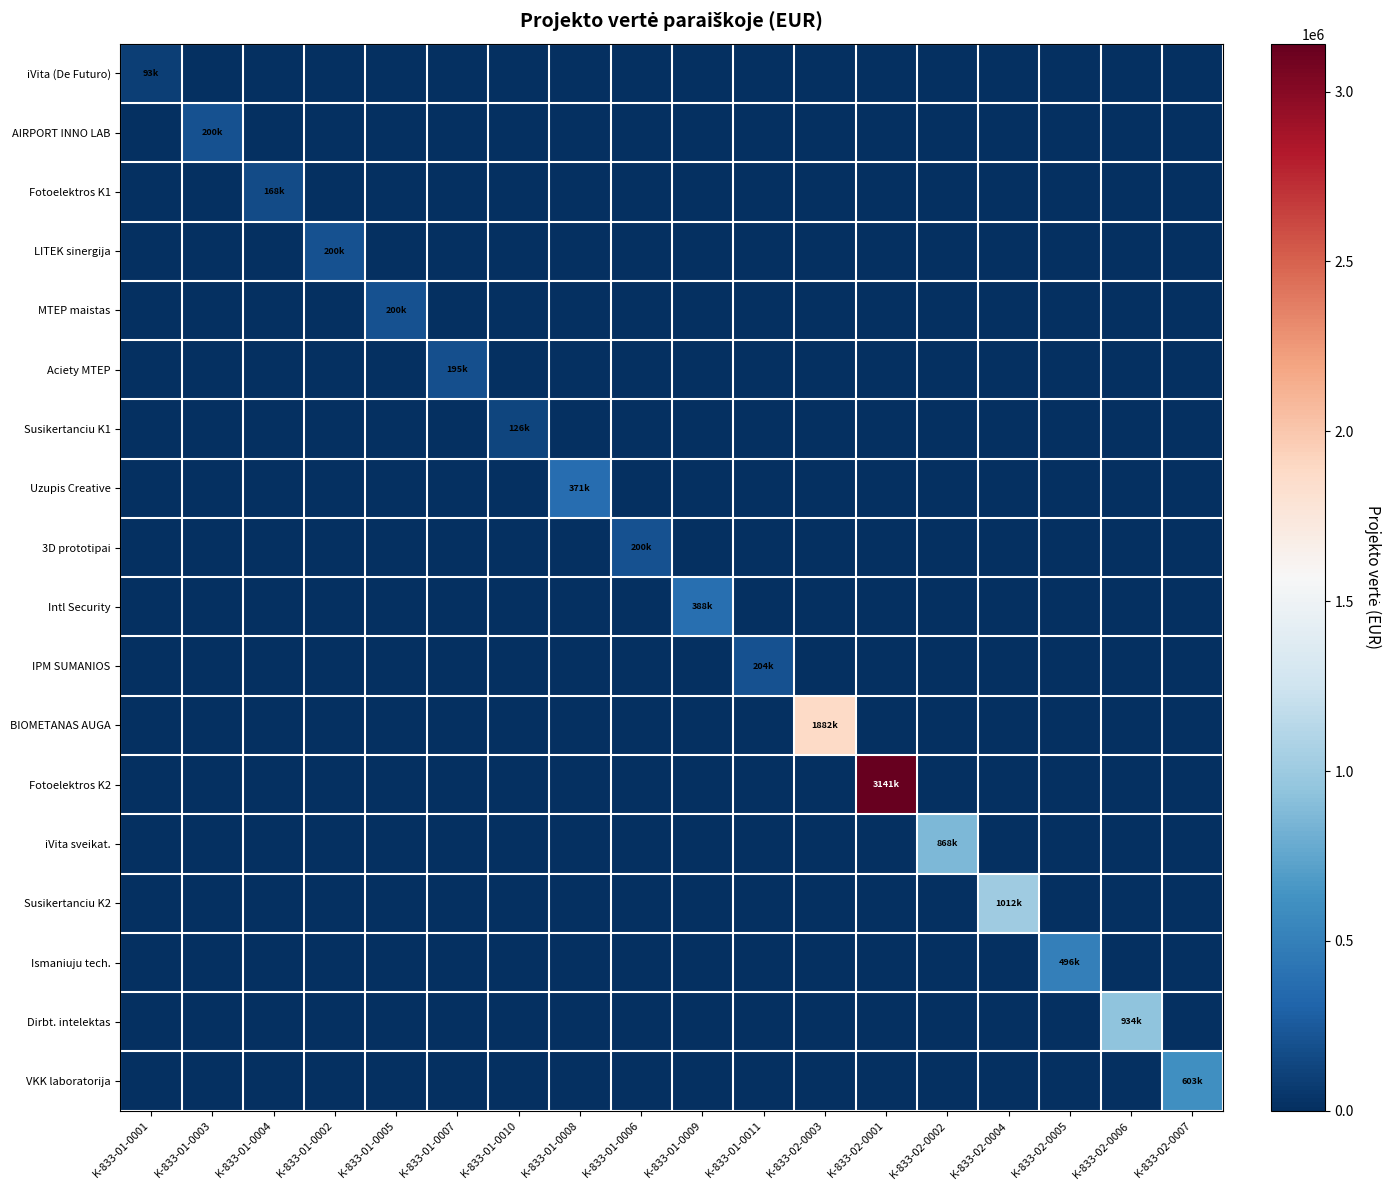

Reading left to right, transcribe all the data shown in this chart.

iVita (De Futuro): K-833-01-0001=93110.4	K-833-01-0003=0.0	K-833-01-0004=0.0	K-833-01-0002=0.0	K-833-01-0005=0.0	K-833-01-0007=0.0	K-833-01-0010=0.0	K-833-01-0008=0.0	K-833-01-0006=0.0	K-833-01-0009=0.0	K-833-01-0011=0.0	K-833-02-0003=0.0	K-833-02-0001=0.0	K-833-02-0002=0.0	K-833-02-0004=0.0	K-833-02-0005=0.0	K-833-02-0006=0.0	K-833-02-0007=0.0
AIRPORT INNO LAB: K-833-01-0001=0.0	K-833-01-0003=200000.0	K-833-01-0004=0.0	K-833-01-0002=0.0	K-833-01-0005=0.0	K-833-01-0007=0.0	K-833-01-0010=0.0	K-833-01-0008=0.0	K-833-01-0006=0.0	K-833-01-0009=0.0	K-833-01-0011=0.0	K-833-02-0003=0.0	K-833-02-0001=0.0	K-833-02-0002=0.0	K-833-02-0004=0.0	K-833-02-0005=0.0	K-833-02-0006=0.0	K-833-02-0007=0.0
Fotoelektros K1: K-833-01-0001=0.0	K-833-01-0003=0.0	K-833-01-0004=168052.3	K-833-01-0002=0.0	K-833-01-0005=0.0	K-833-01-0007=0.0	K-833-01-0010=0.0	K-833-01-0008=0.0	K-833-01-0006=0.0	K-833-01-0009=0.0	K-833-01-0011=0.0	K-833-02-0003=0.0	K-833-02-0001=0.0	K-833-02-0002=0.0	K-833-02-0004=0.0	K-833-02-0005=0.0	K-833-02-0006=0.0	K-833-02-0007=0.0
LITEK sinergija: K-833-01-0001=0.0	K-833-01-0003=0.0	K-833-01-0004=0.0	K-833-01-0002=199927.0	K-833-01-0005=0.0	K-833-01-0007=0.0	K-833-01-0010=0.0	K-833-01-0008=0.0	K-833-01-0006=0.0	K-833-01-0009=0.0	K-833-01-0011=0.0	K-833-02-0003=0.0	K-833-02-0001=0.0	K-833-02-0002=0.0	K-833-02-0004=0.0	K-833-02-0005=0.0	K-833-02-0006=0.0	K-833-02-0007=0.0
MTEP maistas: K-833-01-0001=0.0	K-833-01-0003=0.0	K-833-01-0004=0.0	K-833-01-0002=0.0	K-833-01-0005=199994.5	K-833-01-0007=0.0	K-833-01-0010=0.0	K-833-01-0008=0.0	K-833-01-0006=0.0	K-833-01-0009=0.0	K-833-01-0011=0.0	K-833-02-0003=0.0	K-833-02-0001=0.0	K-833-02-0002=0.0	K-833-02-0004=0.0	K-833-02-0005=0.0	K-833-02-0006=0.0	K-833-02-0007=0.0
Aciety MTEP: K-833-01-0001=0.0	K-833-01-0003=0.0	K-833-01-0004=0.0	K-833-01-0002=0.0	K-833-01-0005=0.0	K-833-01-0007=195151.0	K-833-01-0010=0.0	K-833-01-0008=0.0	K-833-01-0006=0.0	K-833-01-0009=0.0	K-833-01-0011=0.0	K-833-02-0003=0.0	K-833-02-0001=0.0	K-833-02-0002=0.0	K-833-02-0004=0.0	K-833-02-0005=0.0	K-833-02-0006=0.0	K-833-02-0007=0.0
Susikertanciu K1: K-833-01-0001=0.0	K-833-01-0003=0.0	K-833-01-0004=0.0	K-833-01-0002=0.0	K-833-01-0005=0.0	K-833-01-0007=0.0	K-833-01-0010=126404.3	K-833-01-0008=0.0	K-833-01-0006=0.0	K-833-01-0009=0.0	K-833-01-0011=0.0	K-833-02-0003=0.0	K-833-02-0001=0.0	K-833-02-0002=0.0	K-833-02-0004=0.0	K-833-02-0005=0.0	K-833-02-0006=0.0	K-833-02-0007=0.0
Uzupis Creative: K-833-01-0001=0.0	K-833-01-0003=0.0	K-833-01-0004=0.0	K-833-01-0002=0.0	K-833-01-0005=0.0	K-833-01-0007=0.0	K-833-01-0010=0.0	K-833-01-0008=371160.6	K-833-01-0006=0.0	K-833-01-0009=0.0	K-833-01-0011=0.0	K-833-02-0003=0.0	K-833-02-0001=0.0	K-833-02-0002=0.0	K-833-02-0004=0.0	K-833-02-0005=0.0	K-833-02-0006=0.0	K-833-02-0007=0.0
3D prototipai: K-833-01-0001=0.0	K-833-01-0003=0.0	K-833-01-0004=0.0	K-833-01-0002=0.0	K-833-01-0005=0.0	K-833-01-0007=0.0	K-833-01-0010=0.0	K-833-01-0008=0.0	K-833-01-0006=200000.0	K-833-01-0009=0.0	K-833-01-0011=0.0	K-833-02-0003=0.0	K-833-02-0001=0.0	K-833-02-0002=0.0	K-833-02-0004=0.0	K-833-02-0005=0.0	K-833-02-0006=0.0	K-833-02-0007=0.0
Intl Security: K-833-01-0001=0.0	K-833-01-0003=0.0	K-833-01-0004=0.0	K-833-01-0002=0.0	K-833-01-0005=0.0	K-833-01-0007=0.0	K-833-01-0010=0.0	K-833-01-0008=0.0	K-833-01-0006=0.0	K-833-01-0009=388030.8	K-833-01-0011=0.0	K-833-02-0003=0.0	K-833-02-0001=0.0	K-833-02-0002=0.0	K-833-02-0004=0.0	K-833-02-0005=0.0	K-833-02-0006=0.0	K-833-02-0007=0.0
IPM SUMANIOS: K-833-01-0001=0.0	K-833-01-0003=0.0	K-833-01-0004=0.0	K-833-01-0002=0.0	K-833-01-0005=0.0	K-833-01-0007=0.0	K-833-01-0010=0.0	K-833-01-0008=0.0	K-833-01-0006=0.0	K-833-01-0009=0.0	K-833-01-0011=203700.0	K-833-02-0003=0.0	K-833-02-0001=0.0	K-833-02-0002=0.0	K-833-02-0004=0.0	K-833-02-0005=0.0	K-833-02-0006=0.0	K-833-02-0007=0.0
BIOMETANAS AUGA: K-833-01-0001=0.0	K-833-01-0003=0.0	K-833-01-0004=0.0	K-833-01-0002=0.0	K-833-01-0005=0.0	K-833-01-0007=0.0	K-833-01-0010=0.0	K-833-01-0008=0.0	K-833-01-0006=0.0	K-833-01-0009=0.0	K-833-01-0011=0.0	K-833-02-0003=1882156.0	K-833-02-0001=0.0	K-833-02-0002=0.0	K-833-02-0004=0.0	K-833-02-0005=0.0	K-833-02-0006=0.0	K-833-02-0007=0.0
Fotoelektros K2: K-833-01-0001=0.0	K-833-01-0003=0.0	K-833-01-0004=0.0	K-833-01-0002=0.0	K-833-01-0005=0.0	K-833-01-0007=0.0	K-833-01-0010=0.0	K-833-01-0008=0.0	K-833-01-0006=0.0	K-833-01-0009=0.0	K-833-01-0011=0.0	K-833-02-0003=0.0	K-833-02-0001=3141212.0	K-833-02-0002=0.0	K-833-02-0004=0.0	K-833-02-0005=0.0	K-833-02-0006=0.0	K-833-02-0007=0.0
iVita sveikat.: K-833-01-0001=0.0	K-833-01-0003=0.0	K-833-01-0004=0.0	K-833-01-0002=0.0	K-833-01-0005=0.0	K-833-01-0007=0.0	K-833-01-0010=0.0	K-833-01-0008=0.0	K-833-01-0006=0.0	K-833-01-0009=0.0	K-833-01-0011=0.0	K-833-02-0003=0.0	K-833-02-0001=0.0	K-833-02-0002=868000.0	K-833-02-0004=0.0	K-833-02-0005=0.0	K-833-02-0006=0.0	K-833-02-0007=0.0
Susikertanciu K2: K-833-01-0001=0.0	K-833-01-0003=0.0	K-833-01-0004=0.0	K-833-01-0002=0.0	K-833-01-0005=0.0	K-833-01-0007=0.0	K-833-01-0010=0.0	K-833-01-0008=0.0	K-833-01-0006=0.0	K-833-01-0009=0.0	K-833-01-0011=0.0	K-833-02-0003=0.0	K-833-02-0001=0.0	K-833-02-0002=0.0	K-833-02-0004=1011970.2	K-833-02-0005=0.0	K-833-02-0006=0.0	K-833-02-0007=0.0
Ismaniuju tech.: K-833-01-0001=0.0	K-833-01-0003=0.0	K-833-01-0004=0.0	K-833-01-0002=0.0	K-833-01-0005=0.0	K-833-01-0007=0.0	K-833-01-0010=0.0	K-833-01-0008=0.0	K-833-01-0006=0.0	K-833-01-0009=0.0	K-833-01-0011=0.0	K-833-02-0003=0.0	K-833-02-0001=0.0	K-833-02-0002=0.0	K-833-02-0004=0.0	K-833-02-0005=496387.0	K-833-02-0006=0.0	K-833-02-0007=0.0
Dirbt. intelektas: K-833-01-0001=0.0	K-833-01-0003=0.0	K-833-01-0004=0.0	K-833-01-0002=0.0	K-833-01-0005=0.0	K-833-01-0007=0.0	K-833-01-0010=0.0	K-833-01-0008=0.0	K-833-01-0006=0.0	K-833-01-0009=0.0	K-833-01-0011=0.0	K-833-02-0003=0.0	K-833-02-0001=0.0	K-833-02-0002=0.0	K-833-02-0004=0.0	K-833-02-0005=0.0	K-833-02-0006=933903.9	K-833-02-0007=0.0
VKK laboratorija: K-833-01-0001=0.0	K-833-01-0003=0.0	K-833-01-0004=0.0	K-833-01-0002=0.0	K-833-01-0005=0.0	K-833-01-0007=0.0	K-833-01-0010=0.0	K-833-01-0008=0.0	K-833-01-0006=0.0	K-833-01-0009=0.0	K-833-01-0011=0.0	K-833-02-0003=0.0	K-833-02-0001=0.0	K-833-02-0002=0.0	K-833-02-0004=0.0	K-833-02-0005=0.0	K-833-02-0006=0.0	K-833-02-0007=603213.3